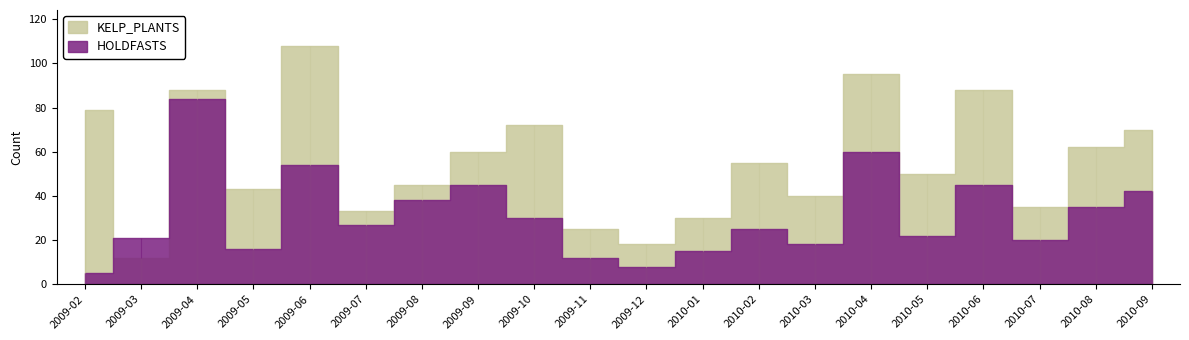

Count the number of data series in this chart.

2